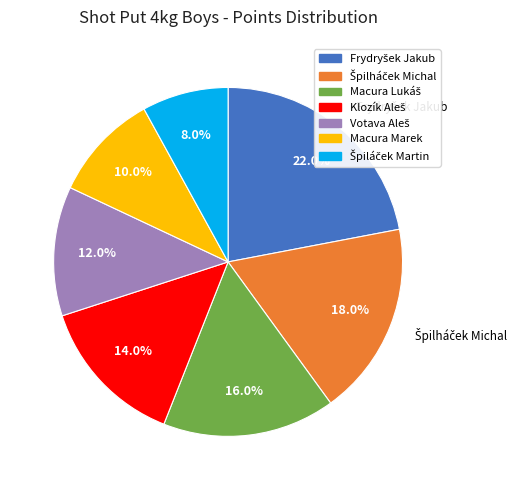

Does any single category account for the majority?

No